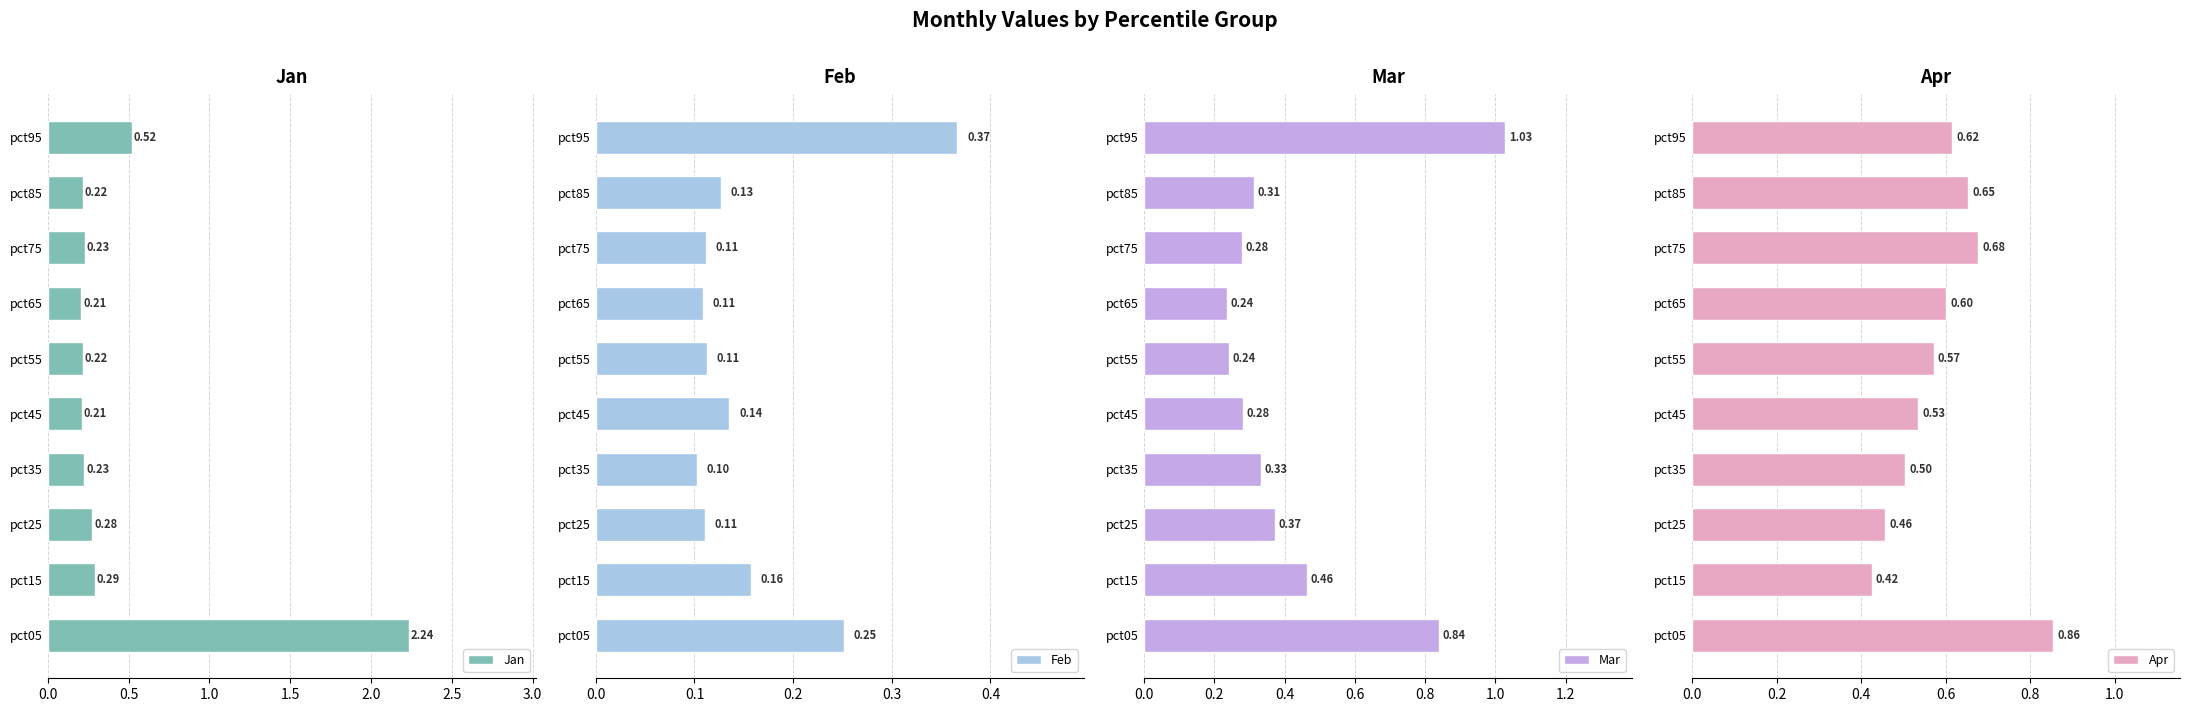

Rank the series by their maximum value, from lowest to highest.

Feb, Apr, Mar, Jan